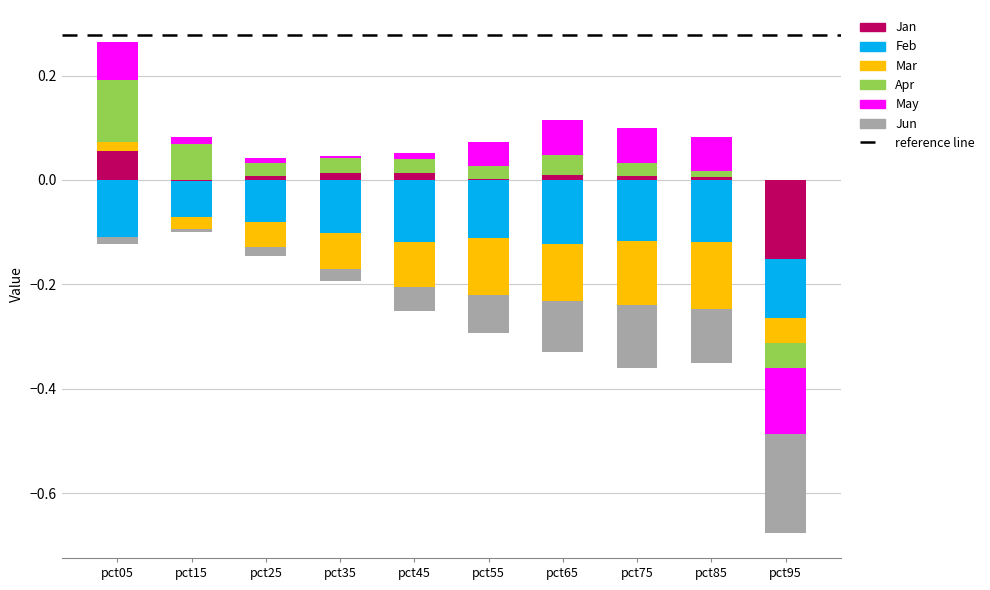

What is the difference between the second highest and minimum values in the Mar series?

0.1